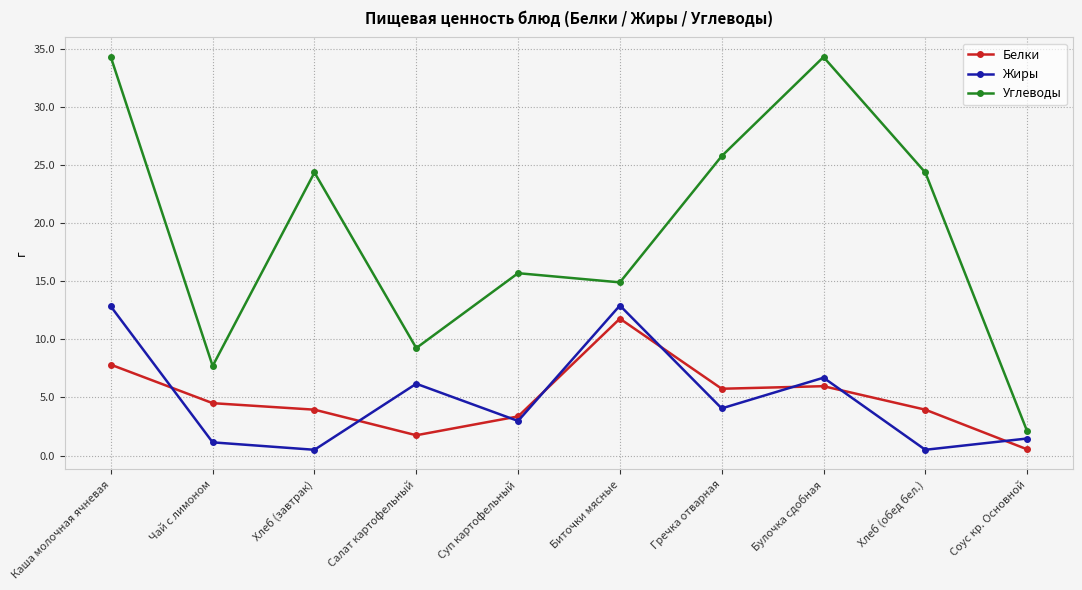

At which label is Углеводы closest to 18?

Суп картофельный